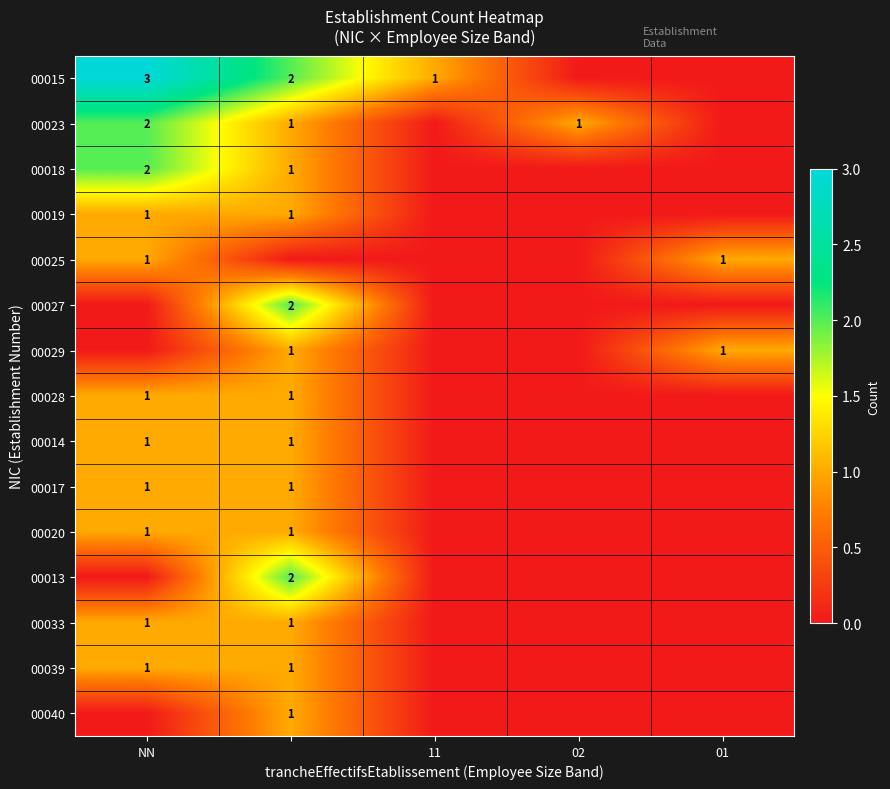

Is it true that 00023 equals 0 at NN?

False